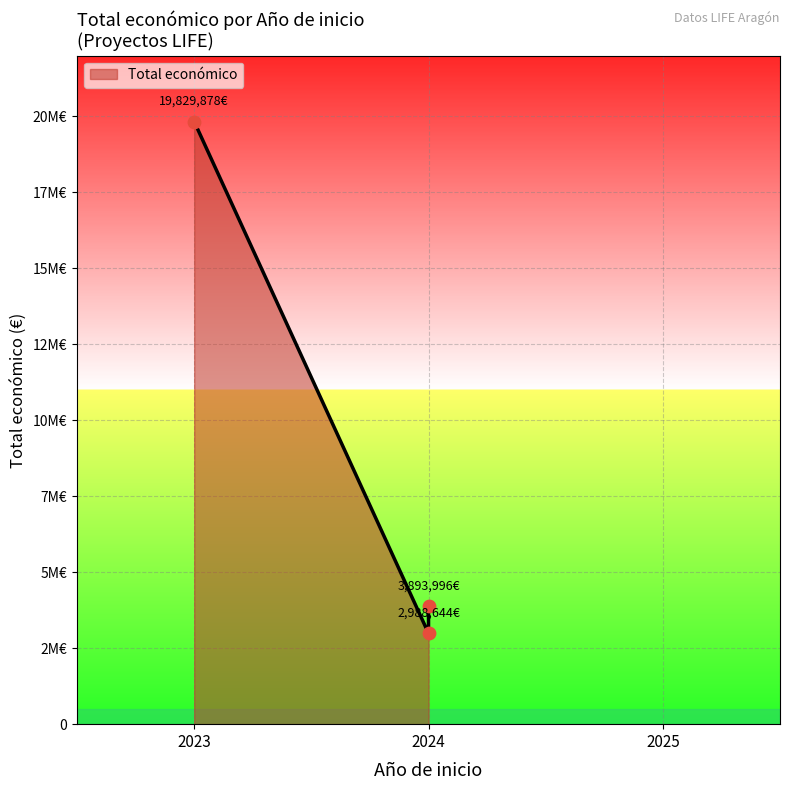

What is the change in value from 2024 to 2023?

+16841234